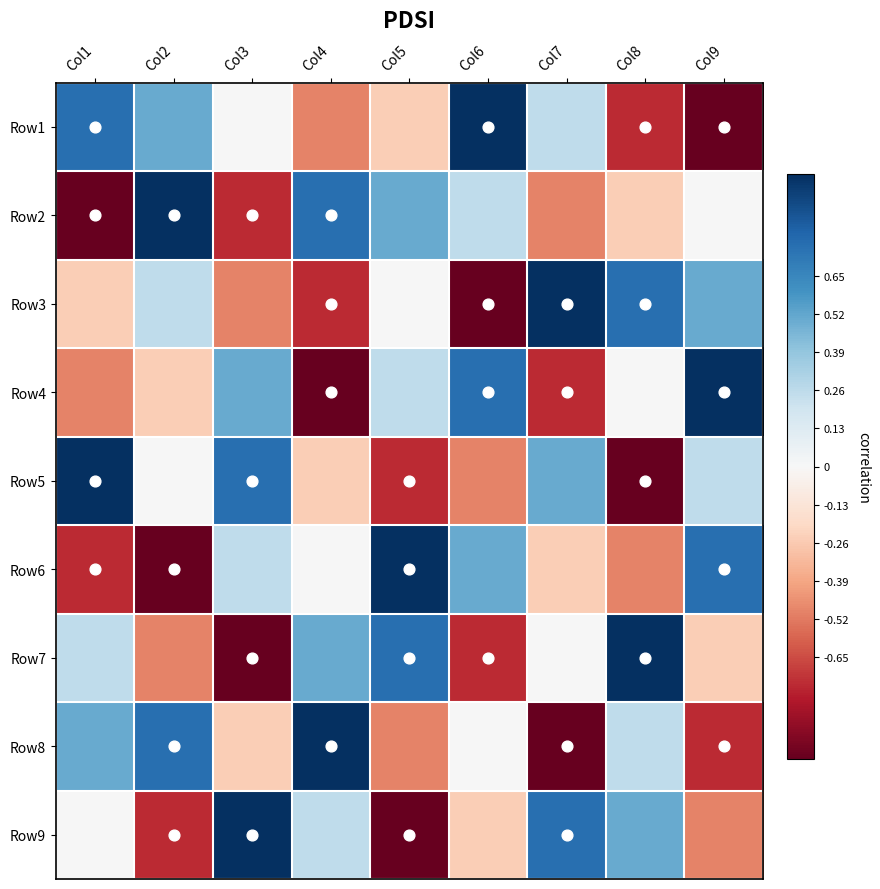

How many values in Row6 are above zero?

4